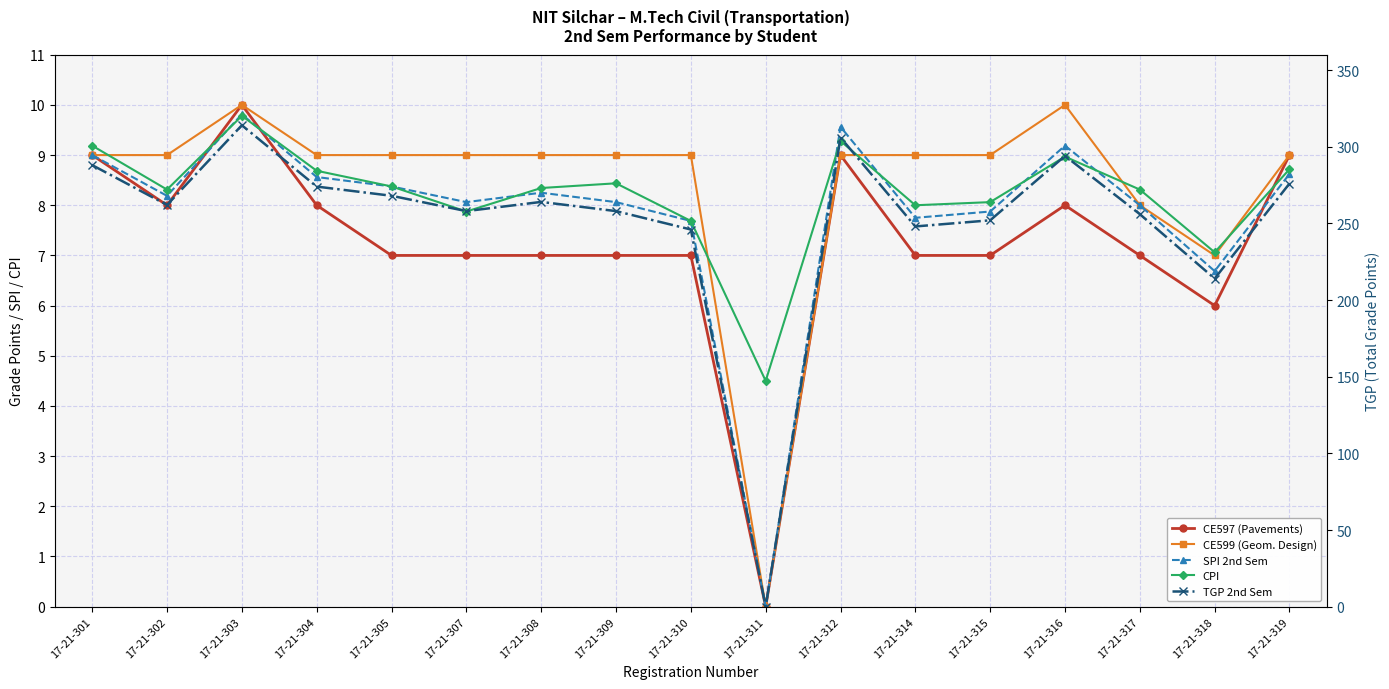

Where does the CPI series first go above 8?

17-21-301